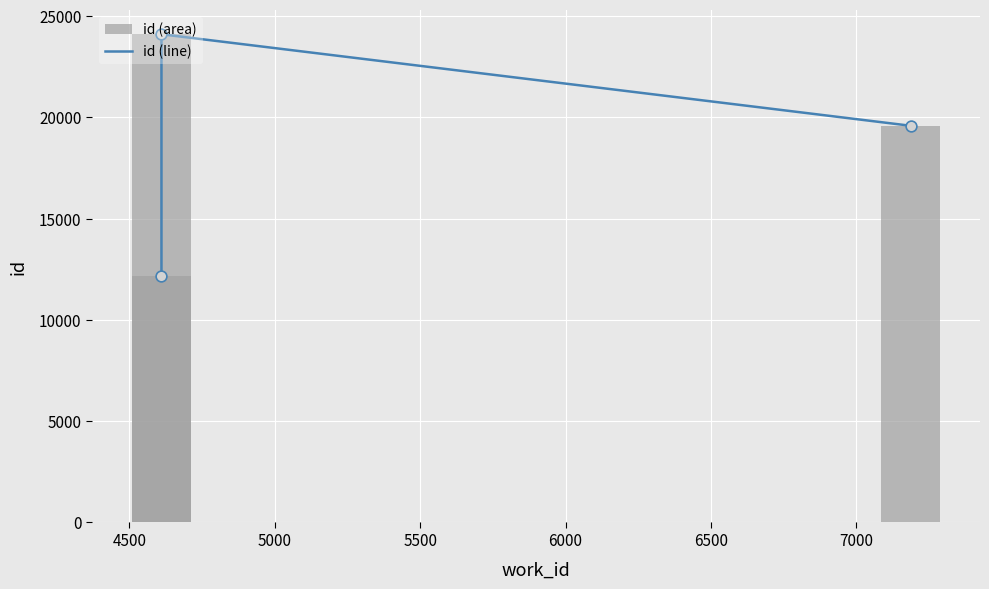

Which series has the largest Y range (max minus min)?

id